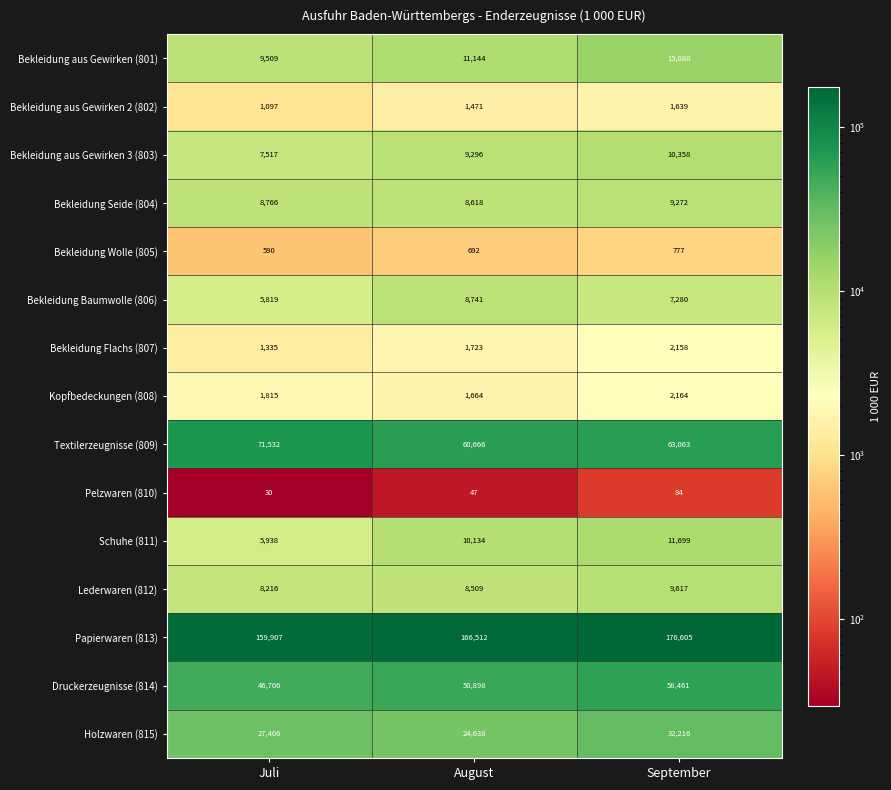

List the series in order of their peak value, lowest first.

Pelzwaren (810), Bekleidung Wolle (805), Bekleidung aus Gewirken 2 (802), Bekleidung Flachs (807), Kopfbedeckungen (808), Bekleidung Baumwolle (806), Bekleidung Seide (804), Lederwaren (812), Bekleidung aus Gewirken 3 (803), Schuhe (811), Bekleidung aus Gewirken (801), Holzwaren (815), Druckerzeugnisse (814), Textilerzeugnisse (809), Papierwaren (813)